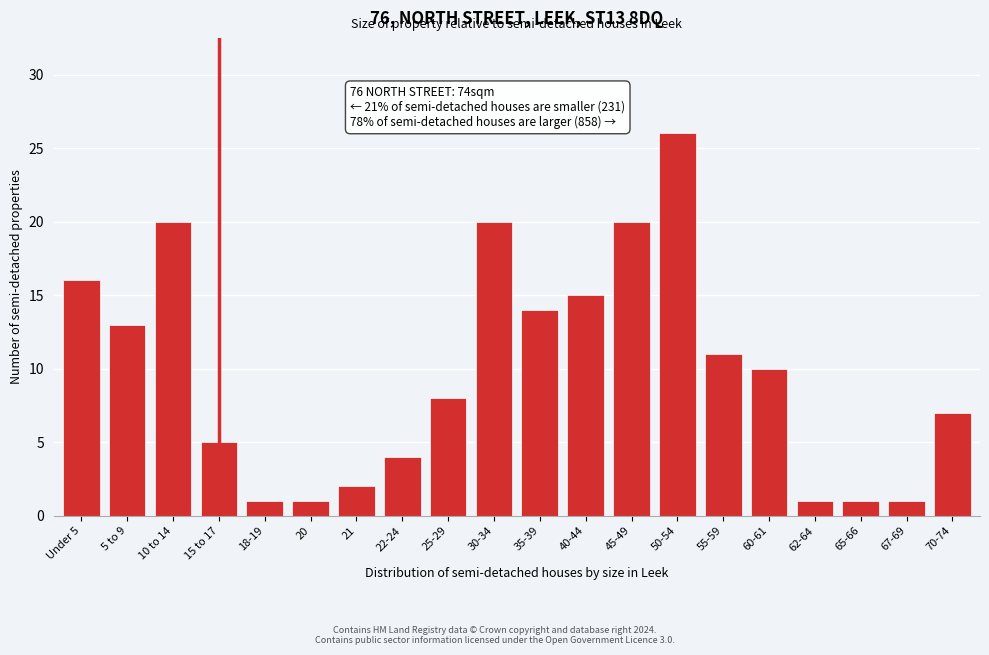

Reading left to right, list all the values displayed in this chart.

16	13	20	5	1	1	2	4	8	20	14	15	20	26	11	10	1	1	1	7